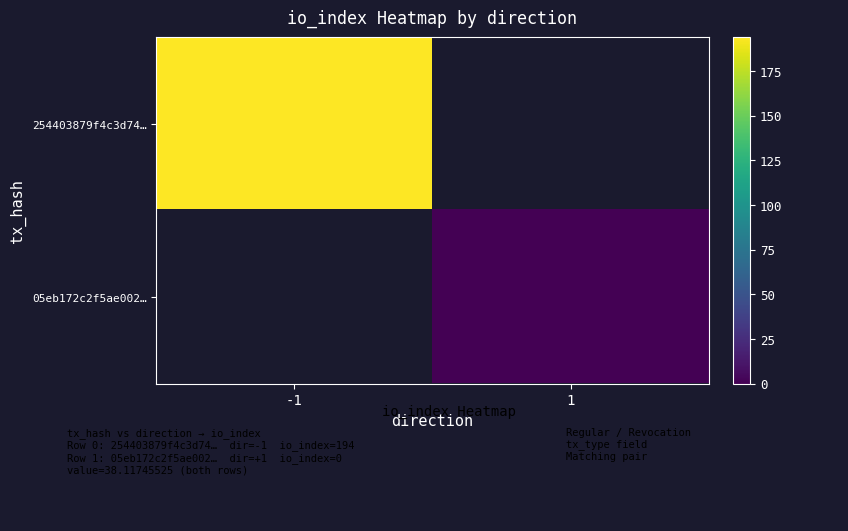

How many series are shown in this chart?

2